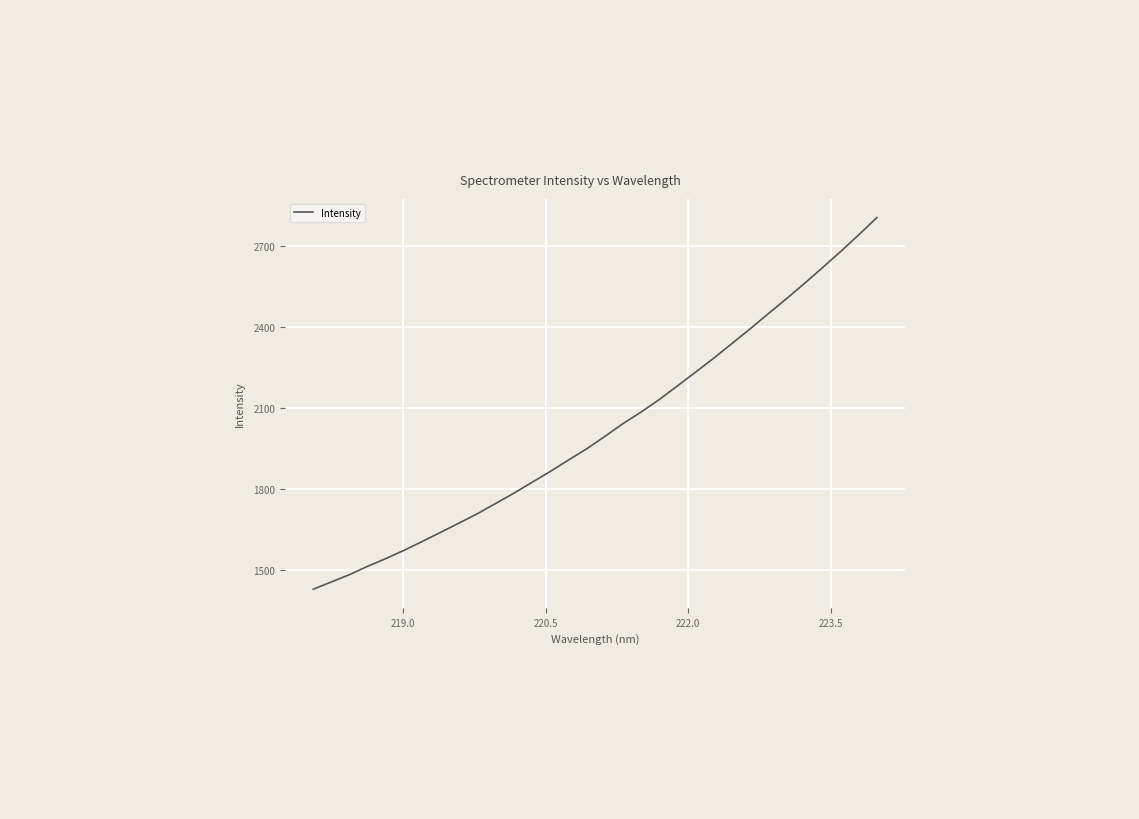

What is the smallest value displayed?

1430.1